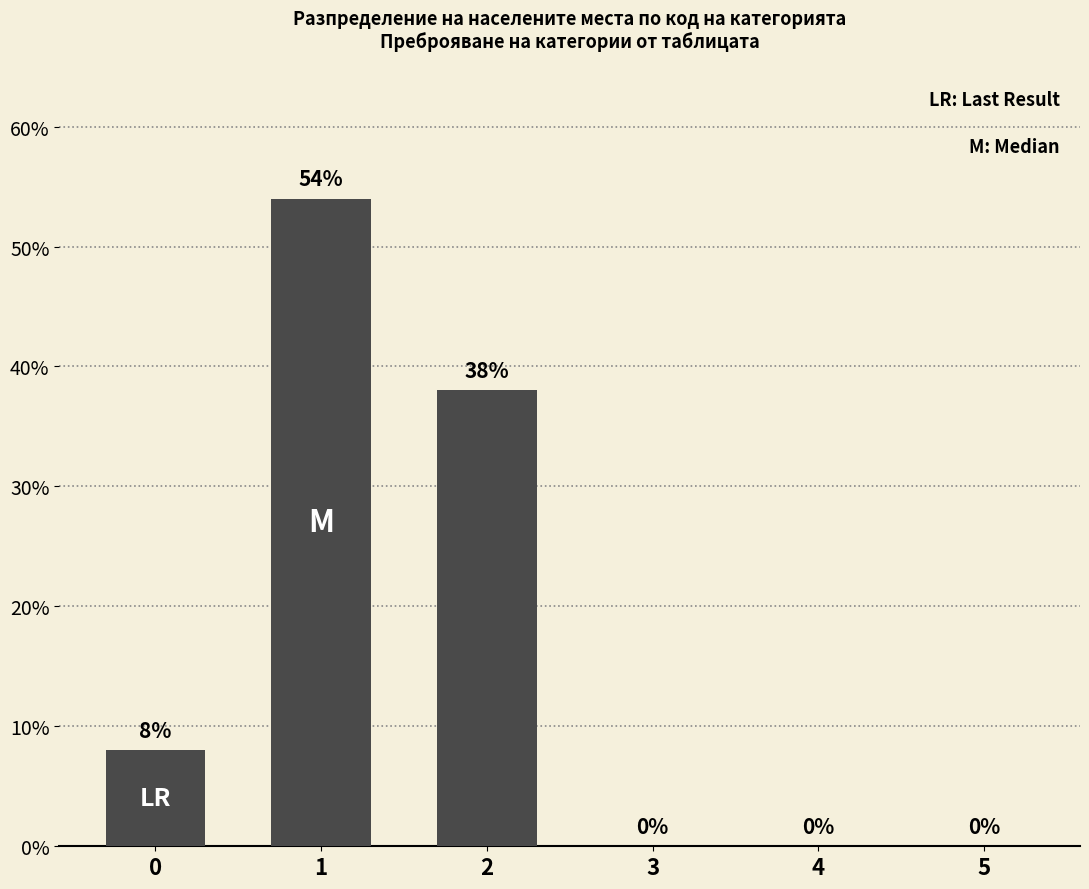

The chart shows a value of 0 at 5. True or false?

True